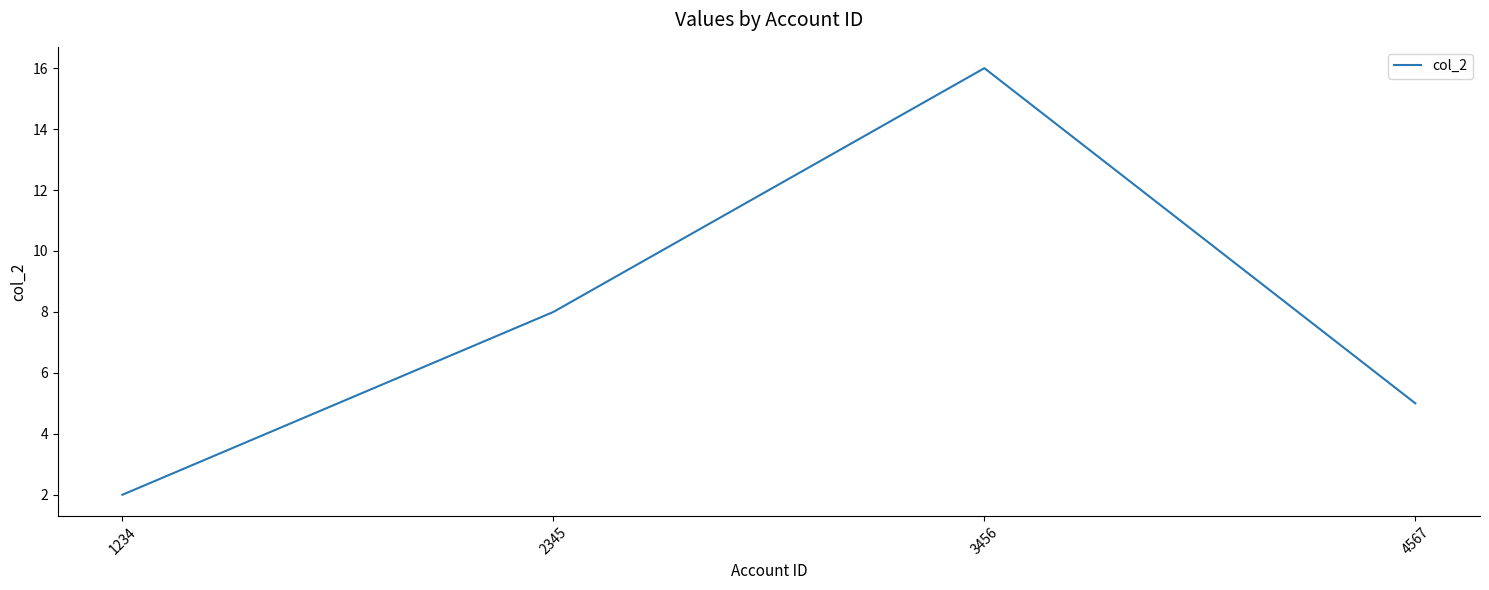

List the labels in order of value, smallest first.

1234, 4567, 2345, 3456